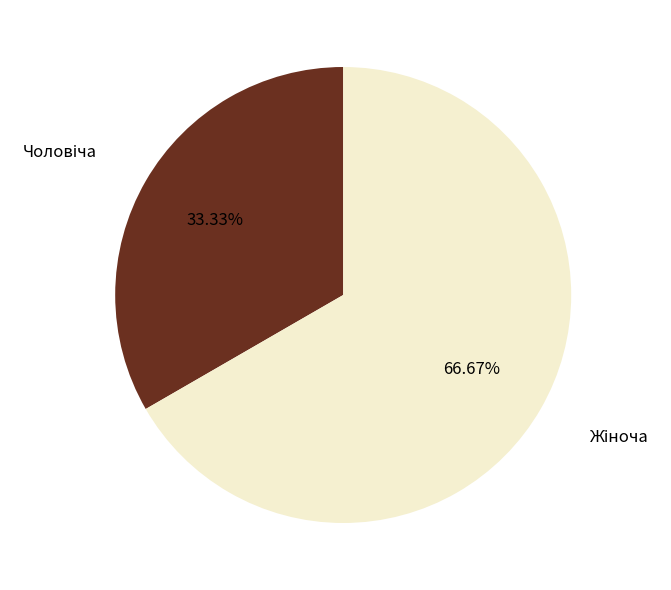

Is there a majority slice in this chart?

Yes